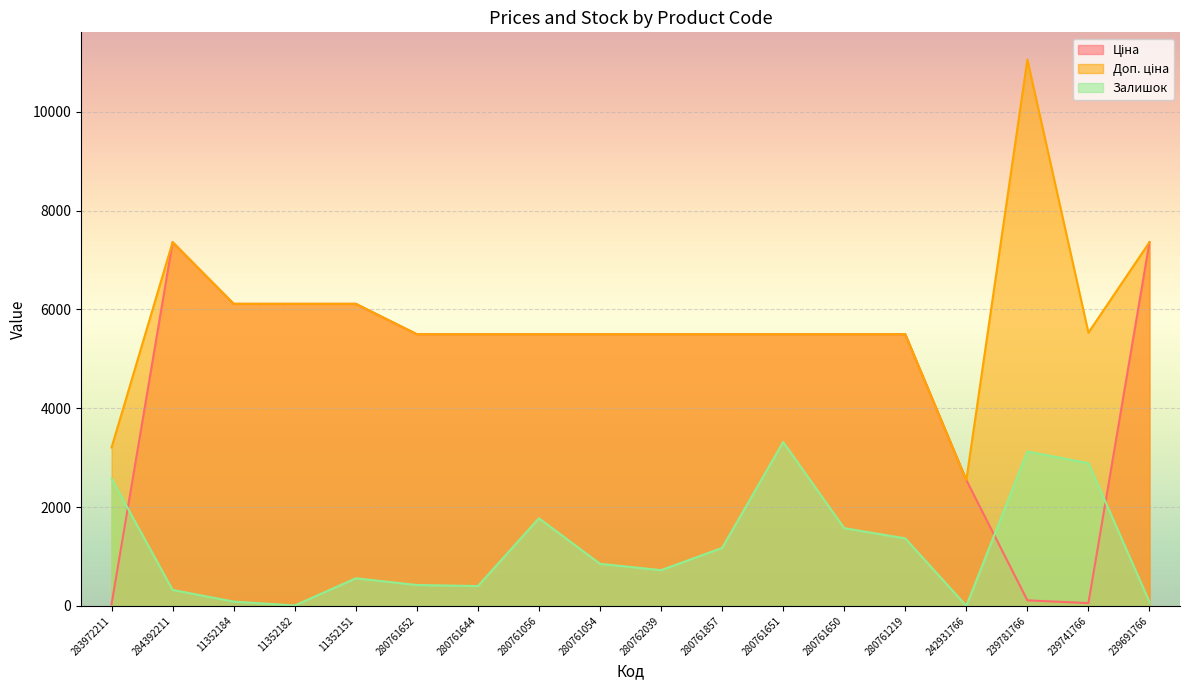

True or false: Залишок has more than 1 points higher than both neighbors.

True